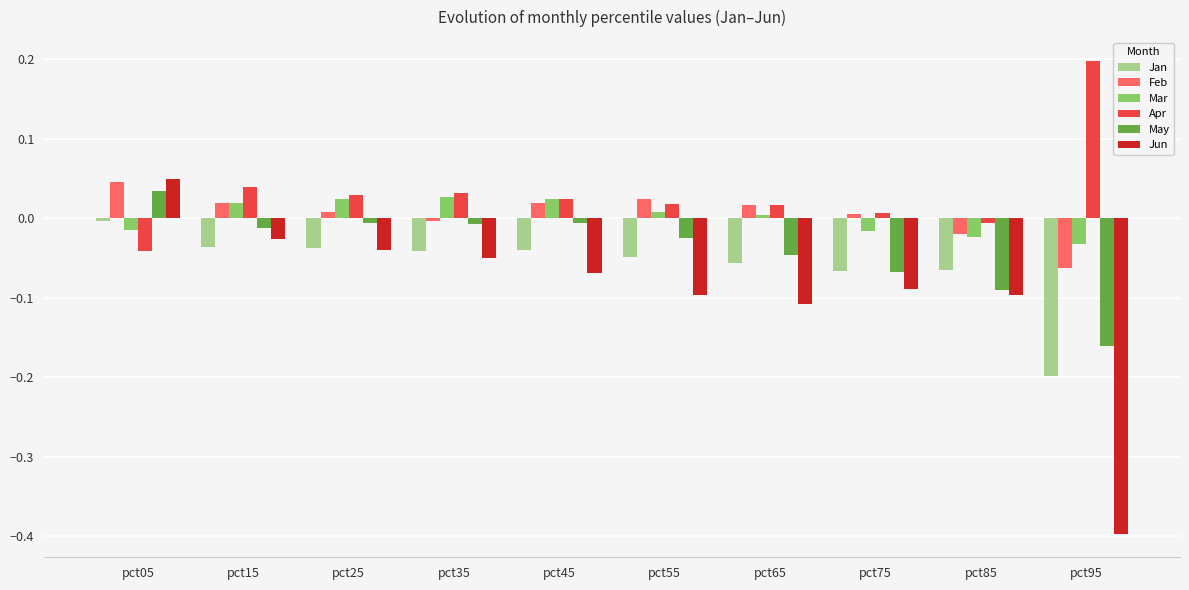

Count the number of data series in this chart.

6